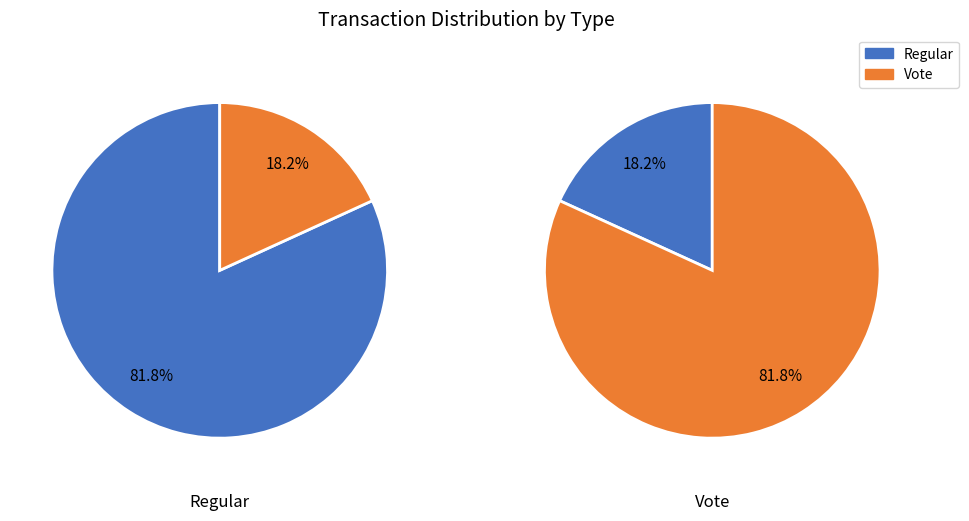

The 1 slice represents 18% of the pie. True or false?

True